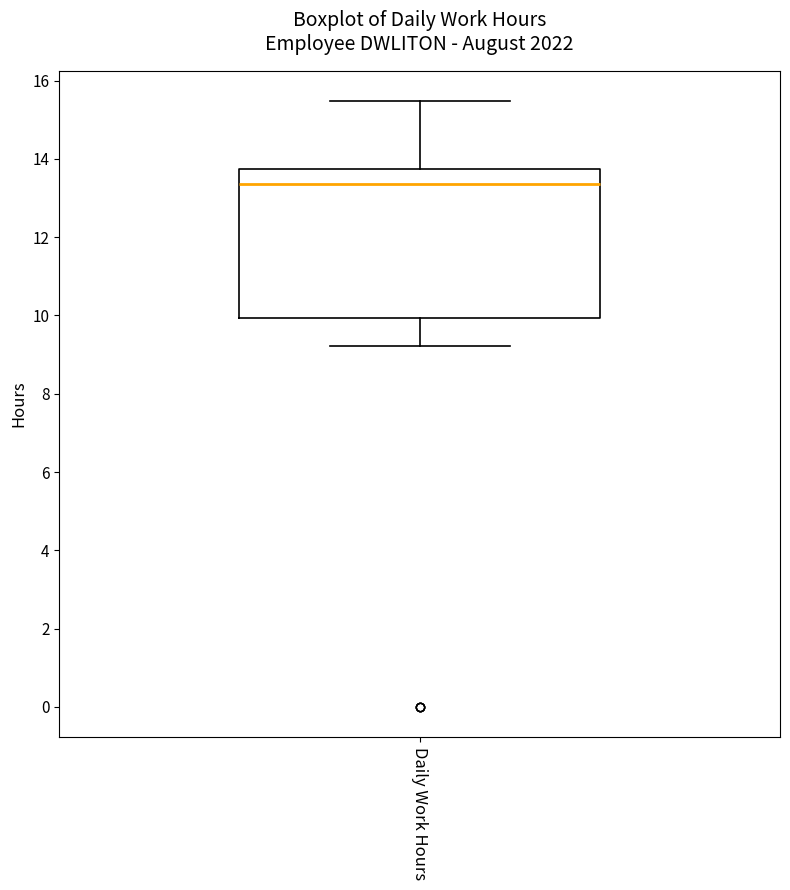

Read this box plot against the y-axis: the position of the median line, the range covered by the box, and the ends of both whiskers. The values are not printed on the chart, so give them approximately, as read against the axis.

median 13.4, box 10.0 to 13.8, whiskers 9.2 to 15.4